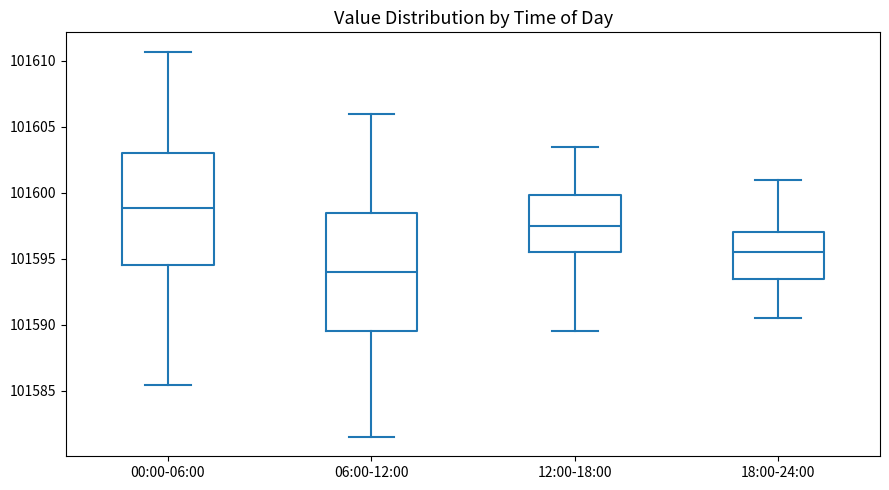

Which box is the tallest, from its lower edge to its upper edge?

06:00-12:00